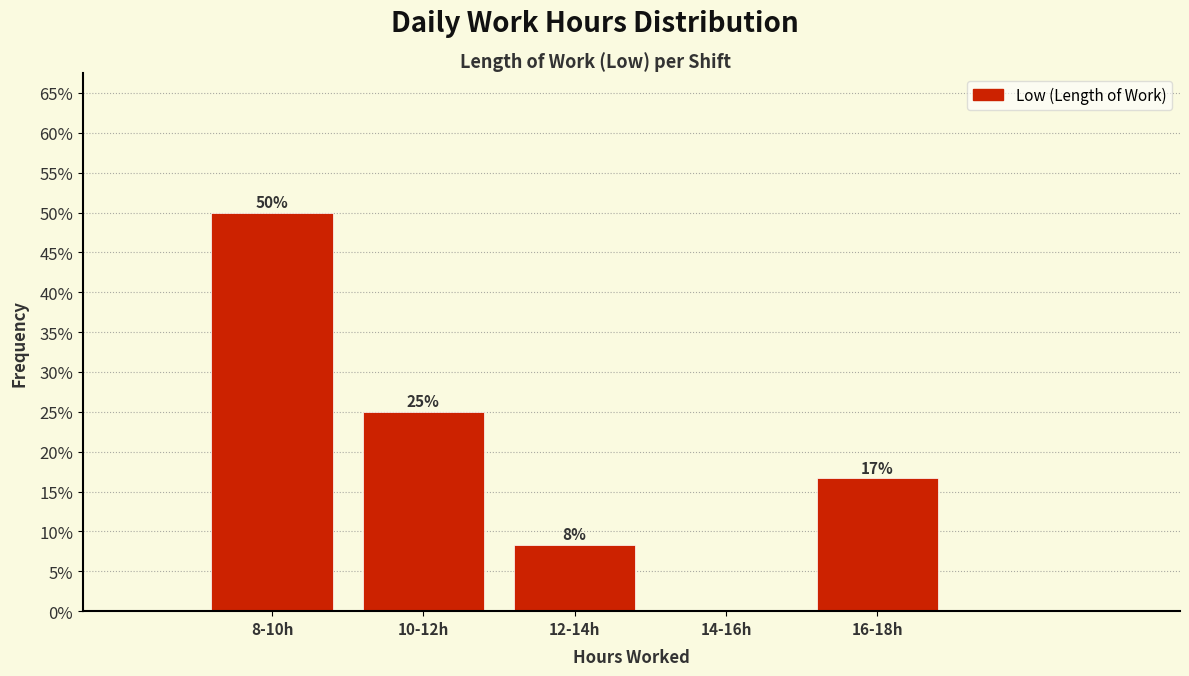

Is it true that the value at 16-18h is 6.4?

False